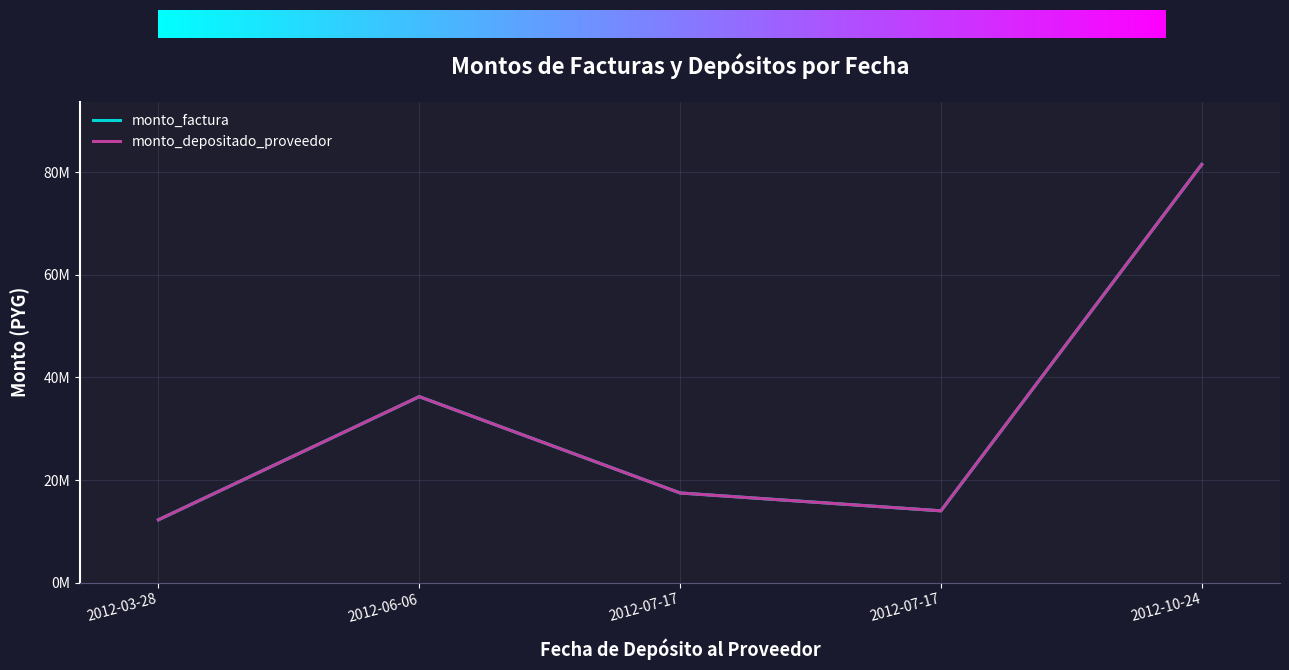

Reading right to left, what are all the values shown in this chart?

monto_factura: 2012-10-24=81500000	2012-07-17=14000000	2012-07-17=17480000	2012-06-06=36250000	2012-03-28=12250000
monto_depositado_proveedor: 2012-10-24=81500000	2012-07-17=14000000	2012-07-17=17480000	2012-06-06=36250000	2012-03-28=12250000